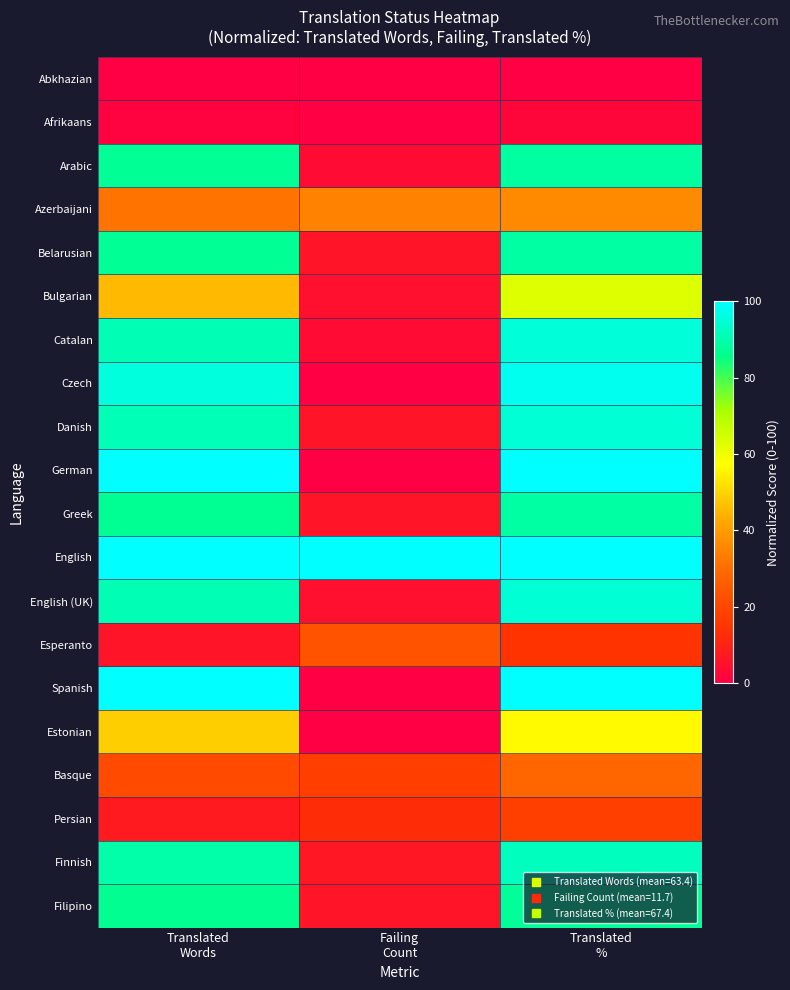

At Failing Count, list the series in order from largest to smallest.

English, Azerbaijani, Esperanto, Basque, Persian, Finnish, Belarusian, Danish, Greek, Filipino, Bulgarian, English (UK), Arabic, Catalan, Abkhazian, Afrikaans, Czech, German, Spanish, Estonian